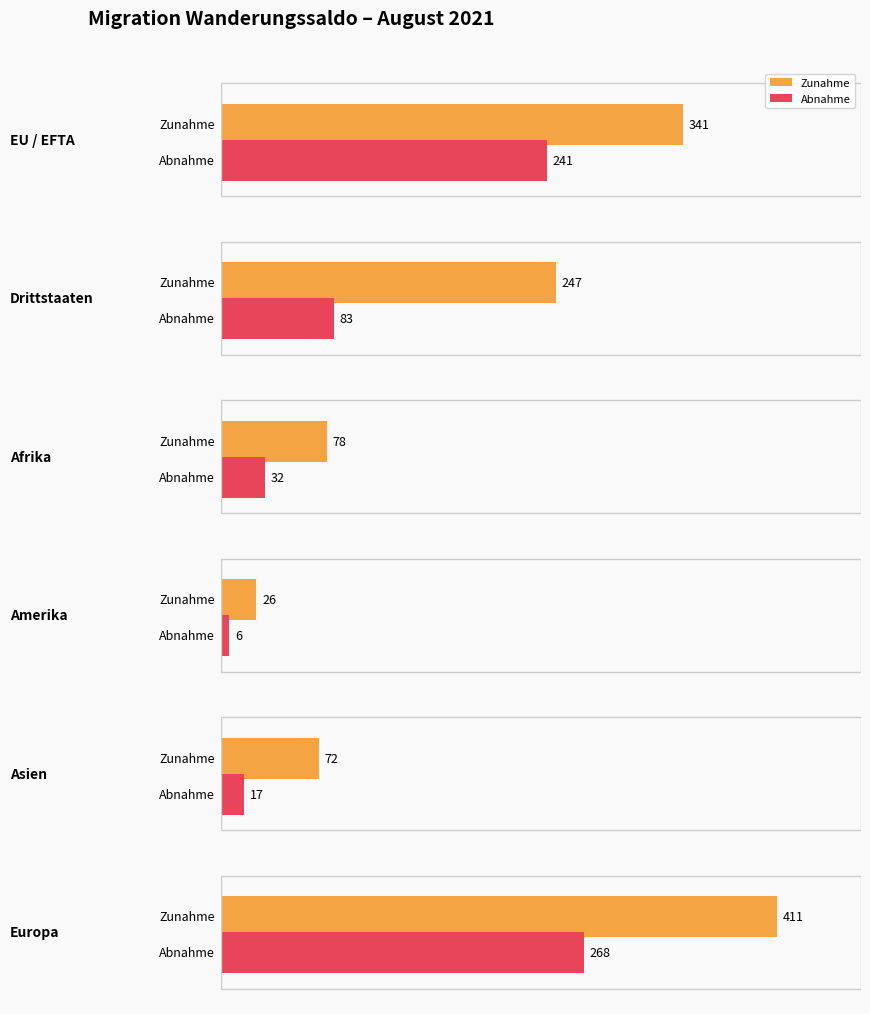

How many bars are there in each group?

6